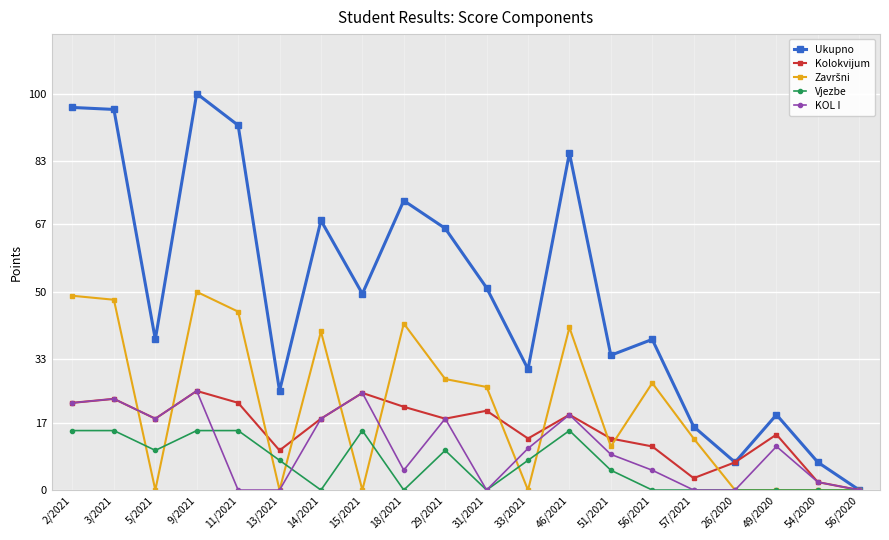

Which series changed the most between 29/2021 and 54/2020?

Ukupno